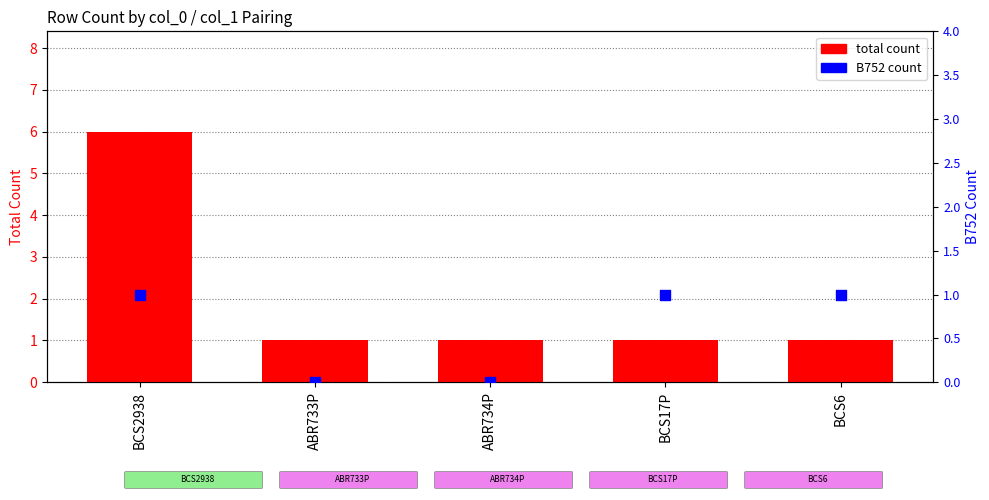

Is the value of total count at ABR733P greater than the value of B752 count at ABR733P?

Yes